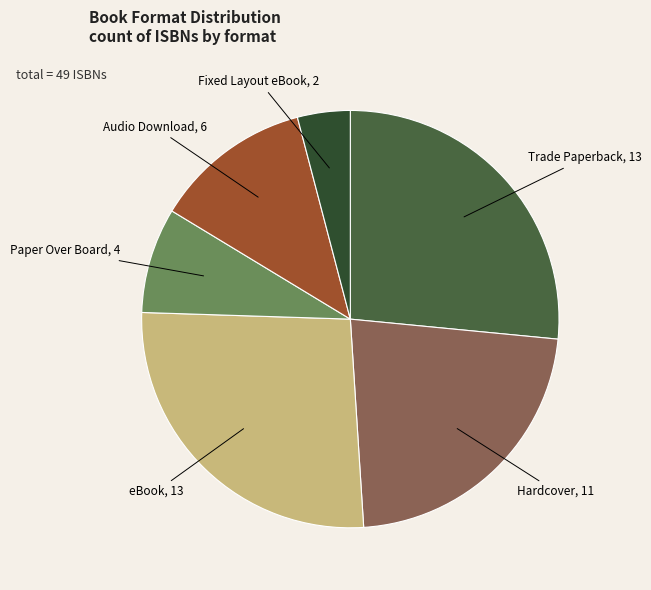

Does any single category account for the majority?

No